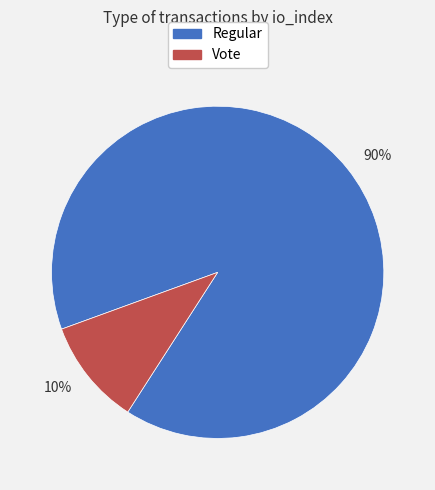

What is the majority slice?

90%